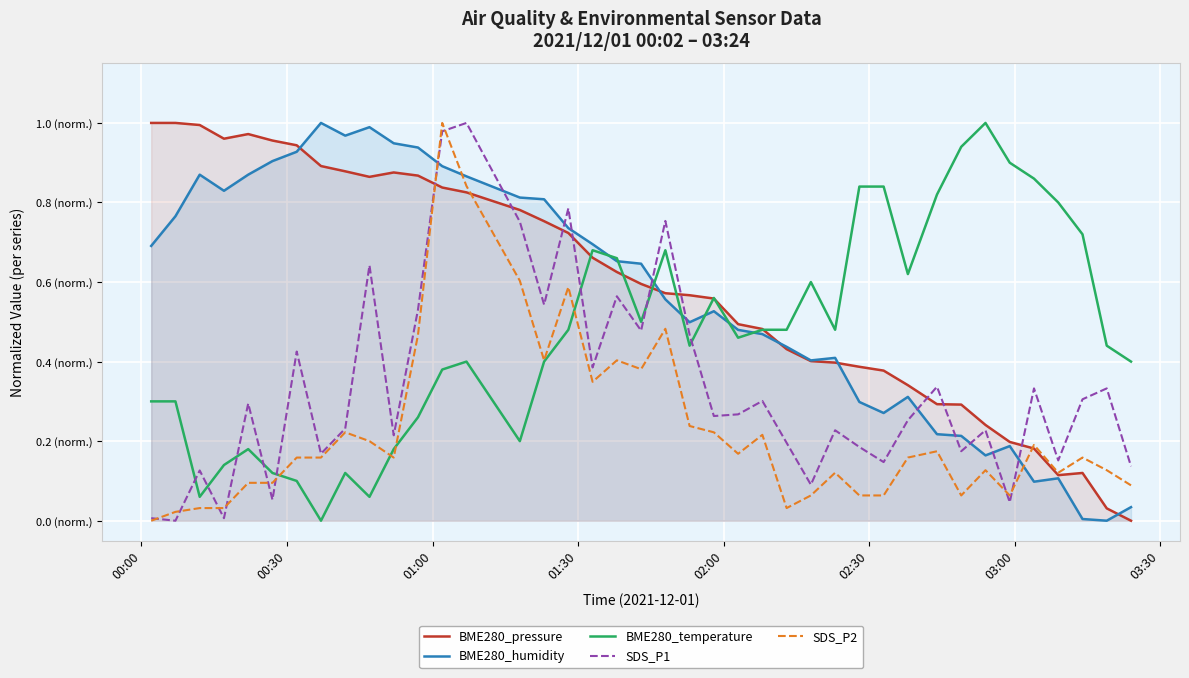

What position from the left is 02:30?

6